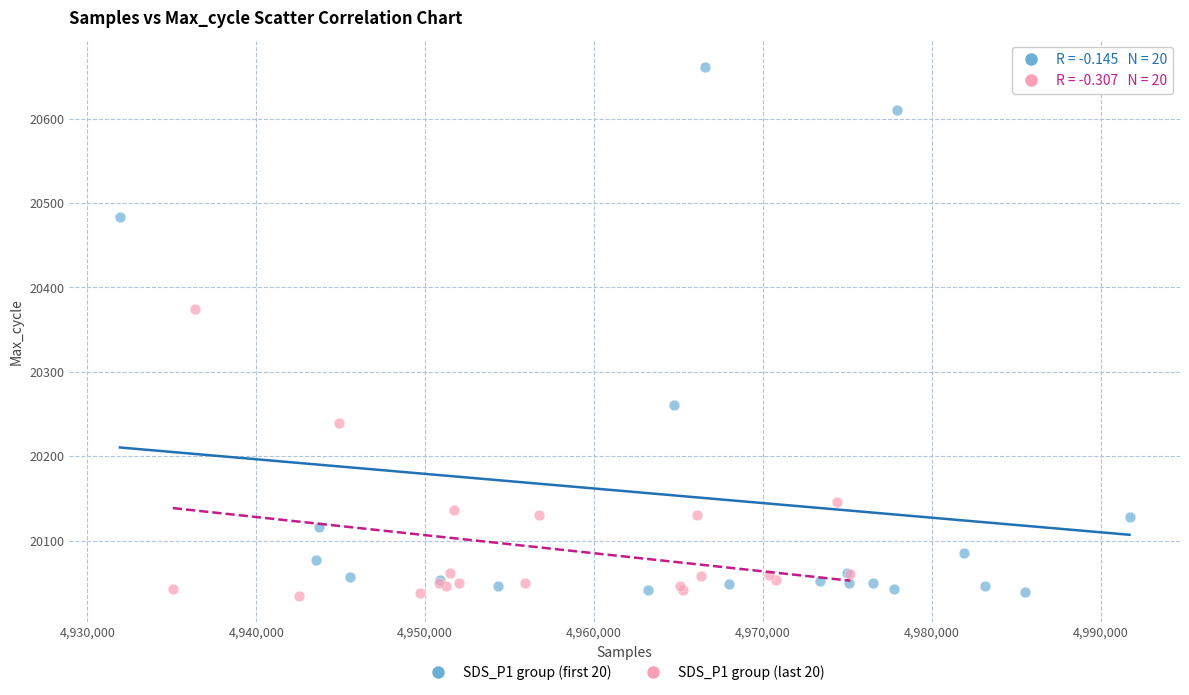

Which series has the largest Y range (max minus min)?

SDS_P1 group (first 20)